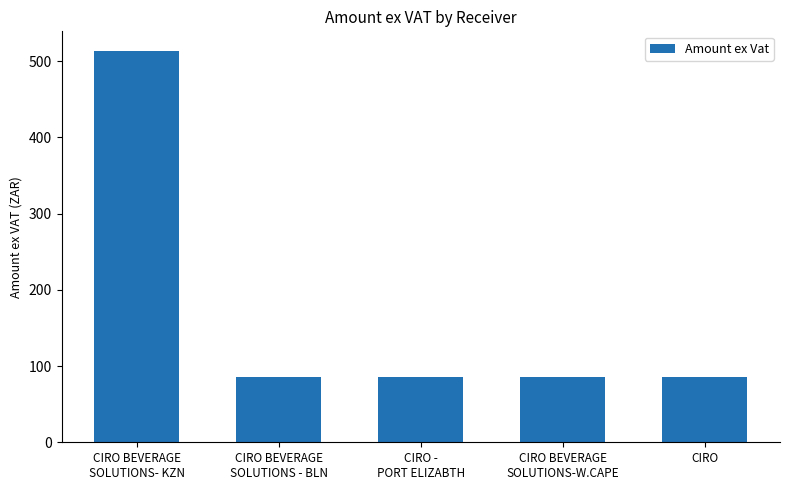

Reading right to left, what are all the values shown in this chart?

85.6	85.6	85.6	85.6	513.4